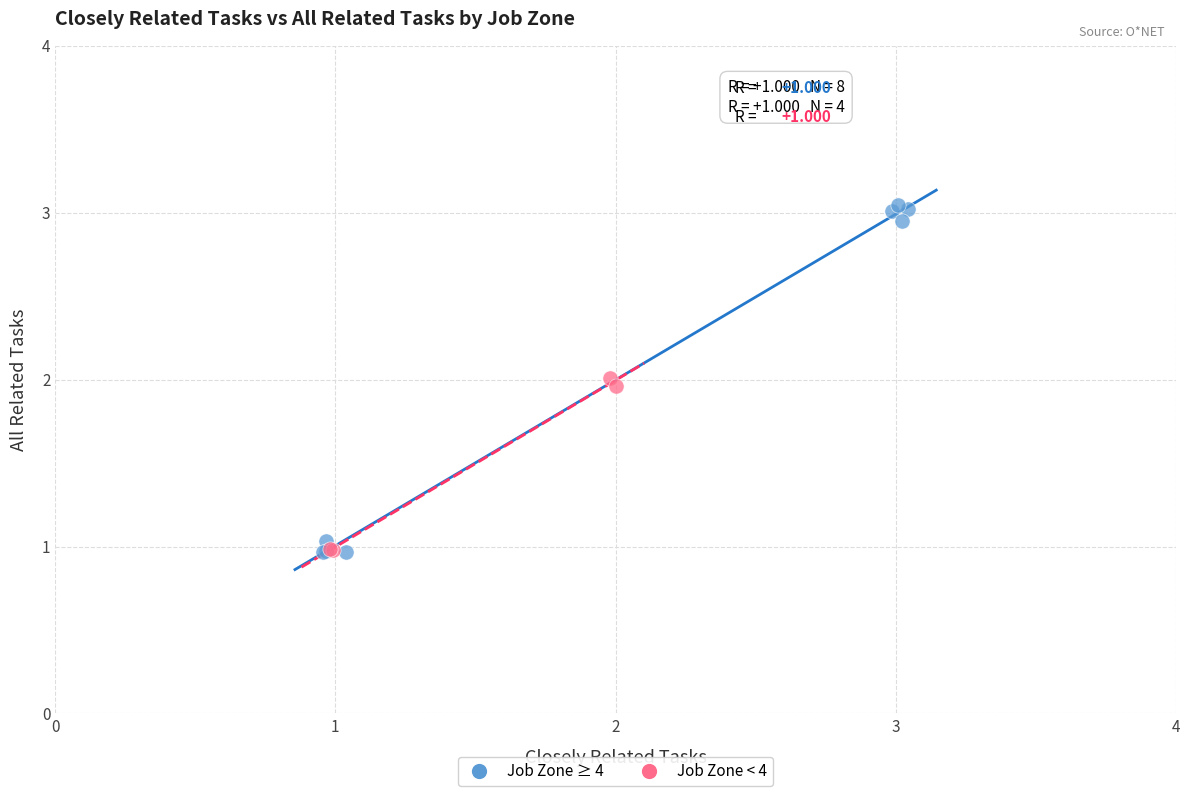

Which series reaches the maximum Y coordinate?

Job Zone ≥ 4